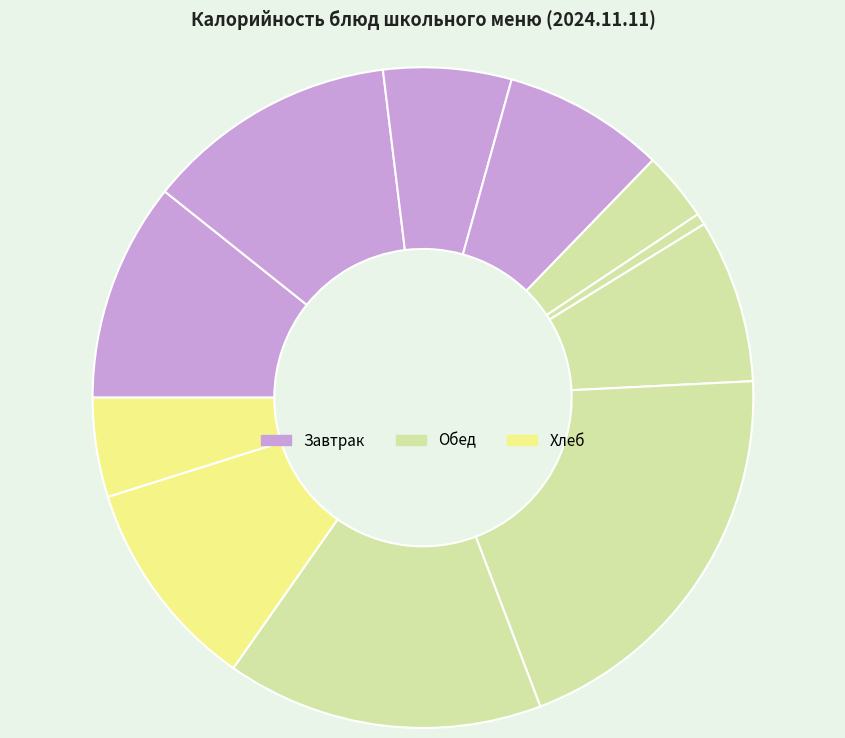

How many slices are in this pie chart?

11